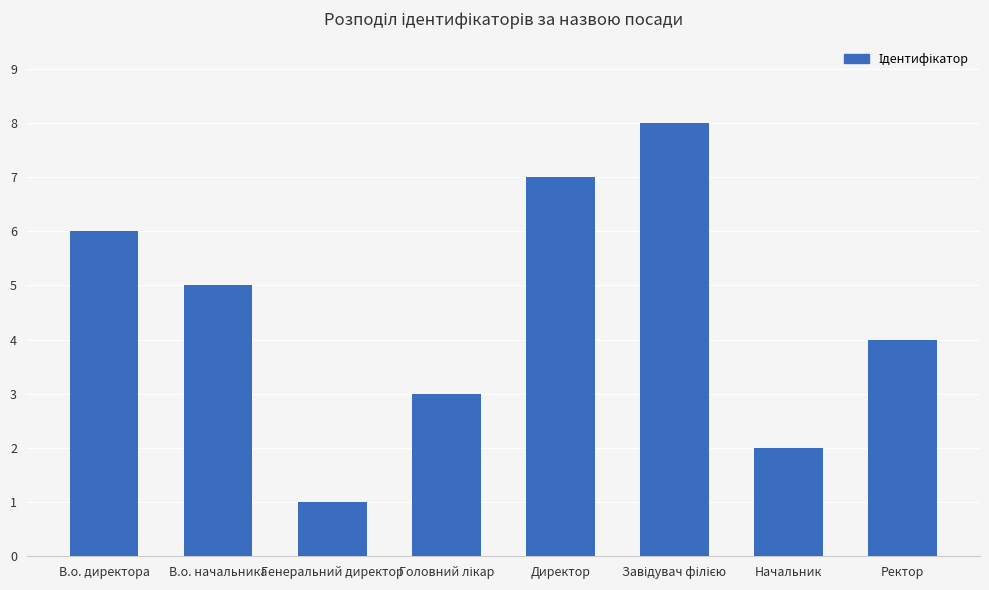

What position from the left is В.о. начальника?

2